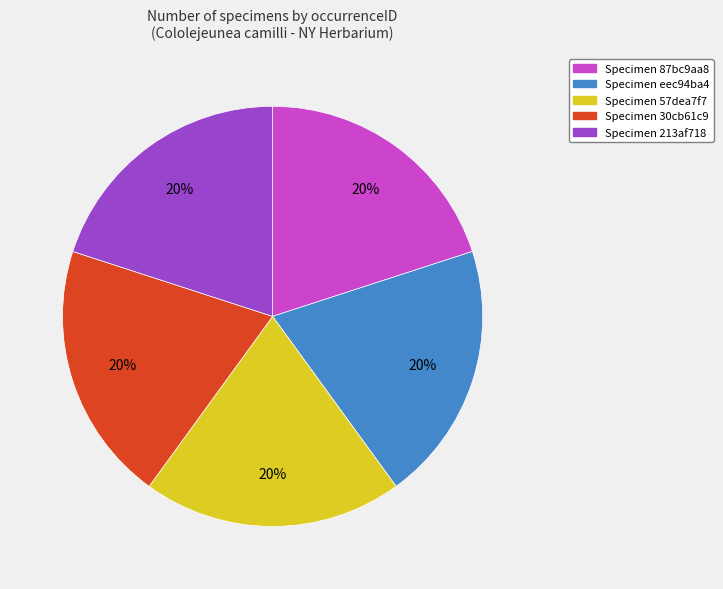

Does any single category account for the majority?

No